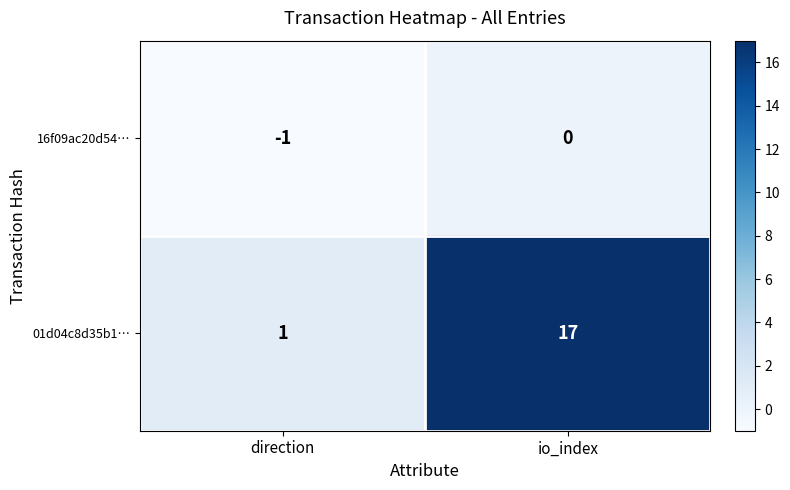

The 01d04c8d35b1… series shows 1 at direction. True or false?

True